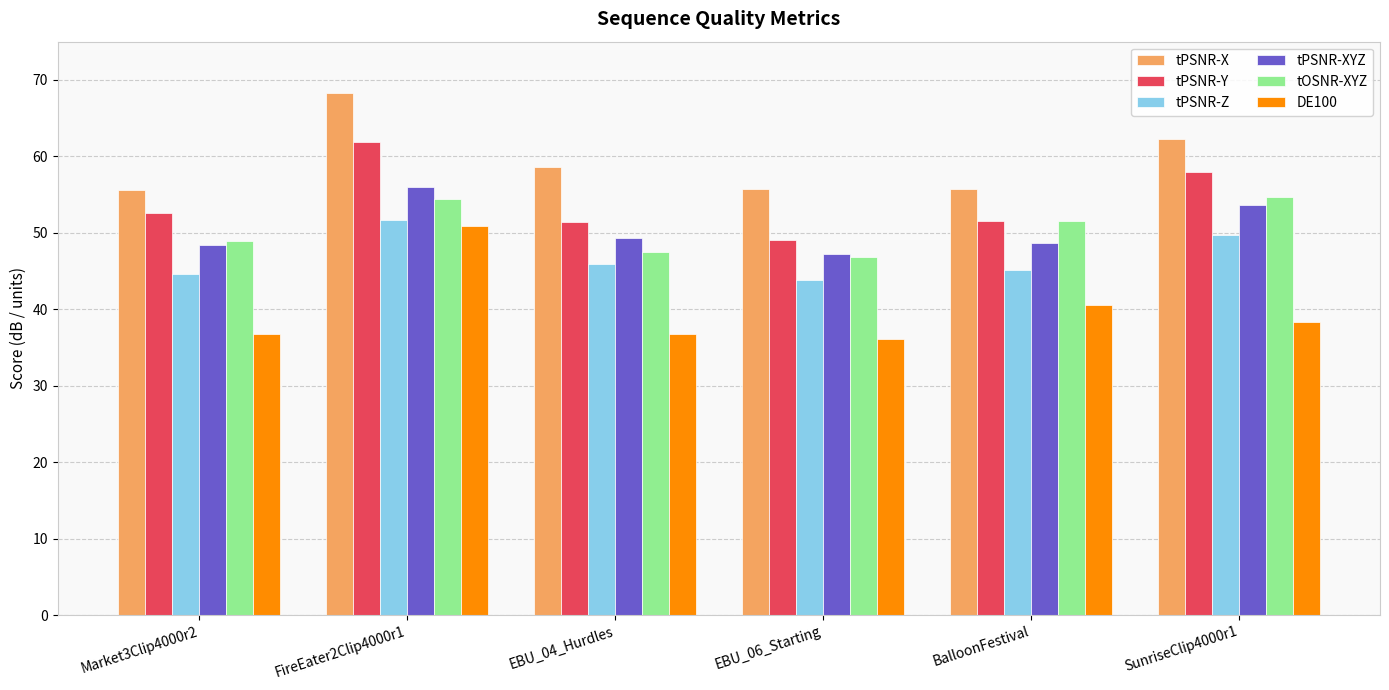

How many data points does each series have?

6